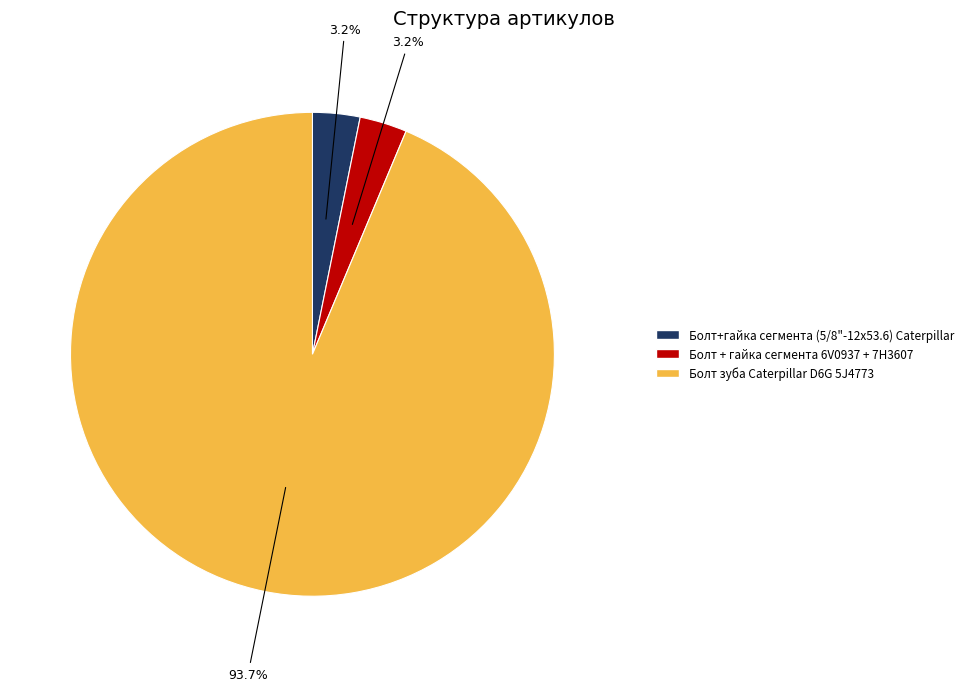

To the nearest percent, what is the combined percentage of Болт зуба Caterpillar D6G 5J4773 and Болт + гайка сегмента 6V0937 + 7H3607?

97%